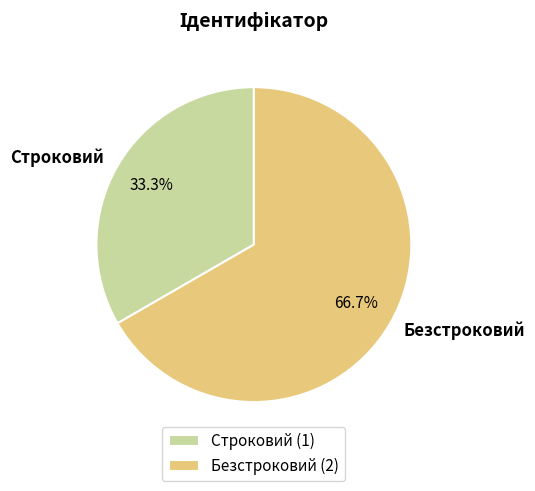

To the nearest percent, what is the average slice percentage?

50%